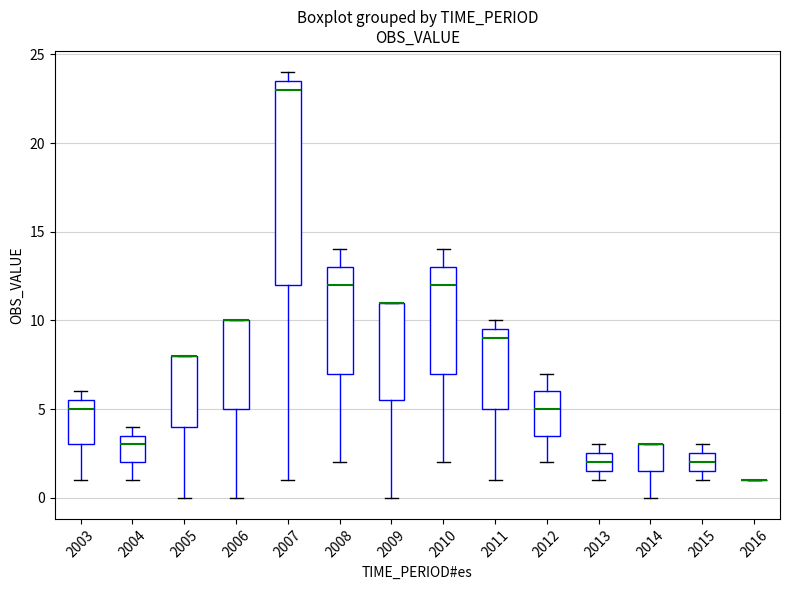

Reading left to right, transcribe this box plot: for each box, give where its median line is, the range the box spans, and where its two whiskers end, as read against the y-axis. The values are not printed on the chart, so give them approximately, as read against the axis.

2003: median 5.0, box 3.0 to 5.5, whiskers 1.0 to 6.0
2004: median 3.0, box 2.0 to 3.5, whiskers 1.0 to 4.0
2005: median 8.0 (drawn on the box's upper edge), box 4.0 to 8.0, whiskers 0.0 to 8.0
2006: median 10.0 (drawn on the box's upper edge), box 5.0 to 10.0, whiskers 0.0 to 10.0
2007: median 23.0, box 12.0 to 23.5, whiskers 1.0 to 24.0
2008: median 12.0, box 7.0 to 13.0, whiskers 2.0 to 14.0
2009: median 11.0 (drawn on the box's upper edge), box 5.5 to 11.0, whiskers 0.0 to 11.0
2010: median 12.0, box 7.0 to 13.0, whiskers 2.0 to 14.0
2011: median 9.0, box 5.0 to 9.5, whiskers 1.0 to 10.0
2012: median 5.0, box 3.5 to 6.0, whiskers 2.0 to 7.0
2013: median 2.0, box 1.5 to 2.5, whiskers 1.0 to 3.0
2014: median 3.0 (drawn on the box's upper edge), box 1.5 to 3.0, whiskers 0.0 to 3.0
2015: median 2.0, box 1.5 to 2.5, whiskers 1.0 to 3.0
2016: box collapsed to a line at 1.0, whiskers 1.0 to 1.0